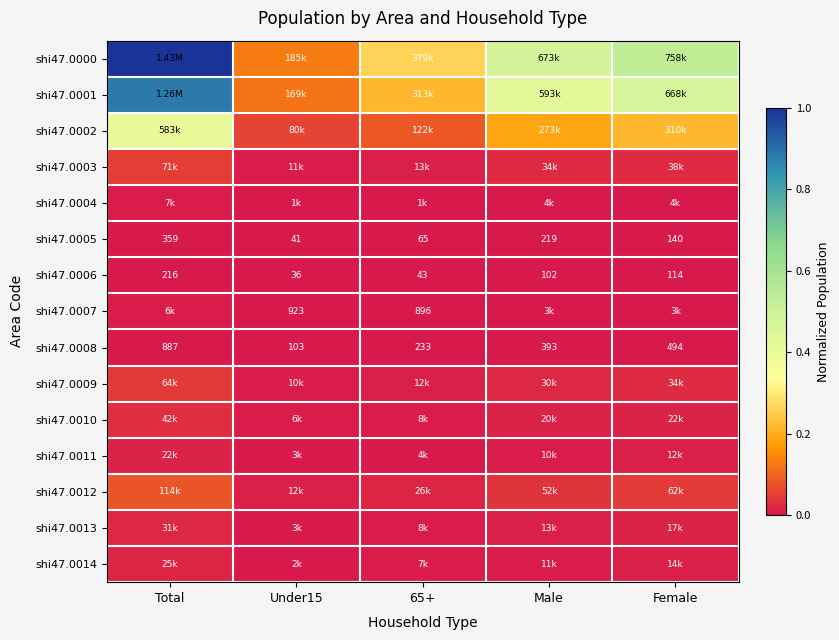

Where is shi47.0008 nearest to the value 495?

Female